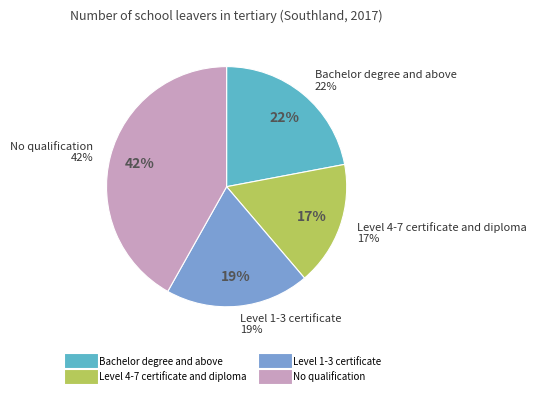

Is it true that Level 4-7 certificate and diploma is 8% of the pie?

False